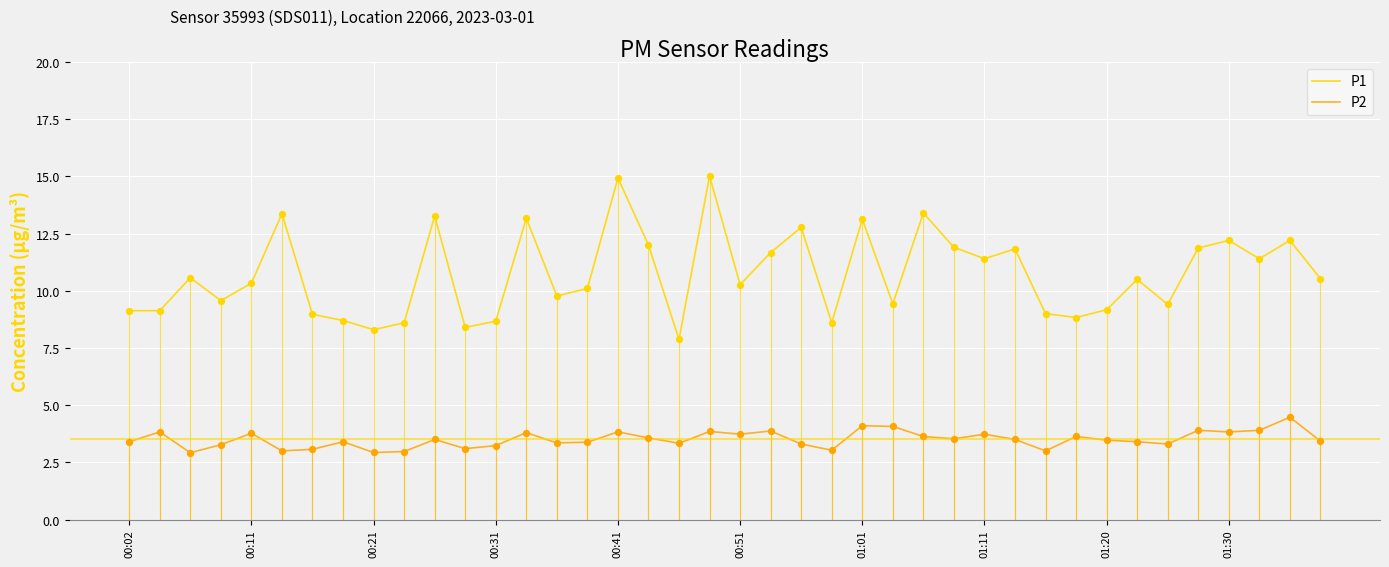

Which series has the largest range (max minus min)?

P1